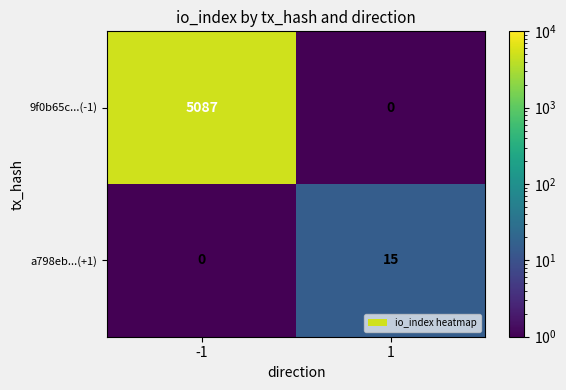

What is the maximum value for 9f0b65c...(-1)?

5087